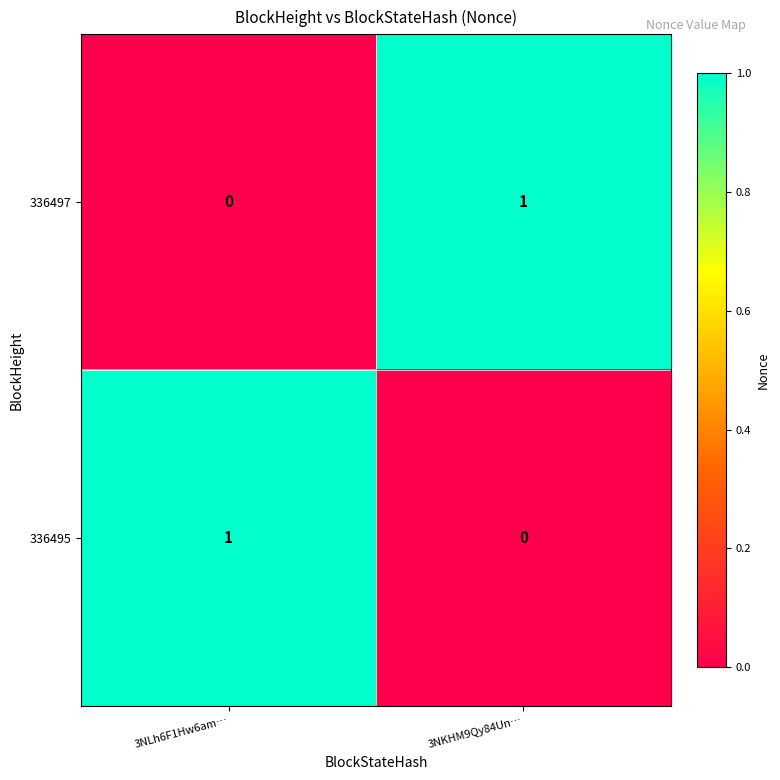

Where is 336495 nearest to the value 0?

3NKHM9Qy84Un…